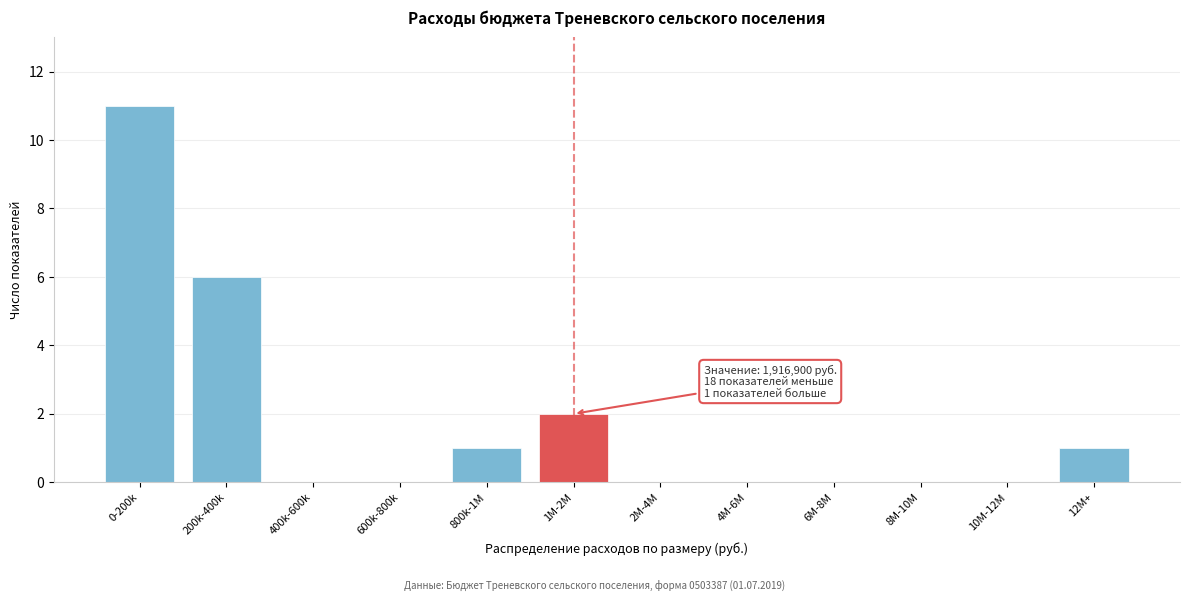

Reading left to right, list all the values displayed in this chart.

0-200k=11	200k-400k=6	400k-600k=0	600k-800k=0	800k-1M=1	1M-2M=2	2M-4M=0	4M-6M=0	6M-8M=0	8M-10M=0	10M-12M=0	12M+=1